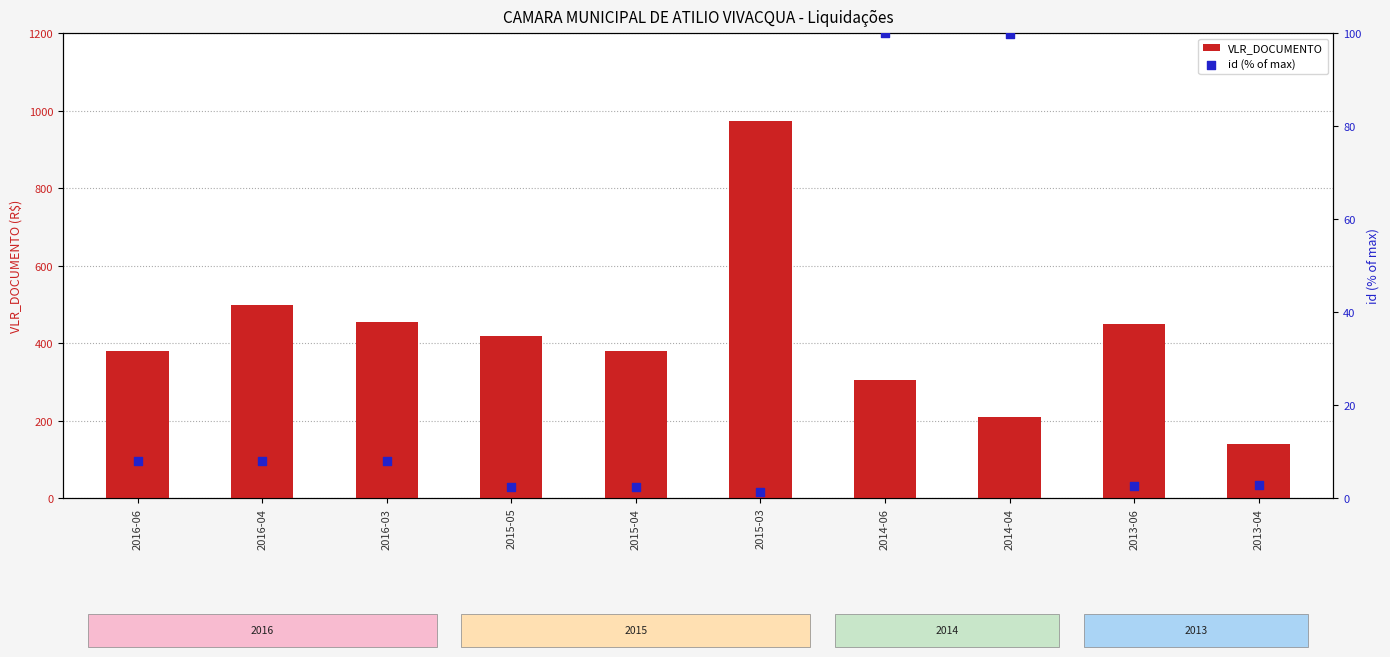

Is the value of id (% of max) at 2014-04 greater than the value of VLR_DOCUMENTO at 2016-04?

No